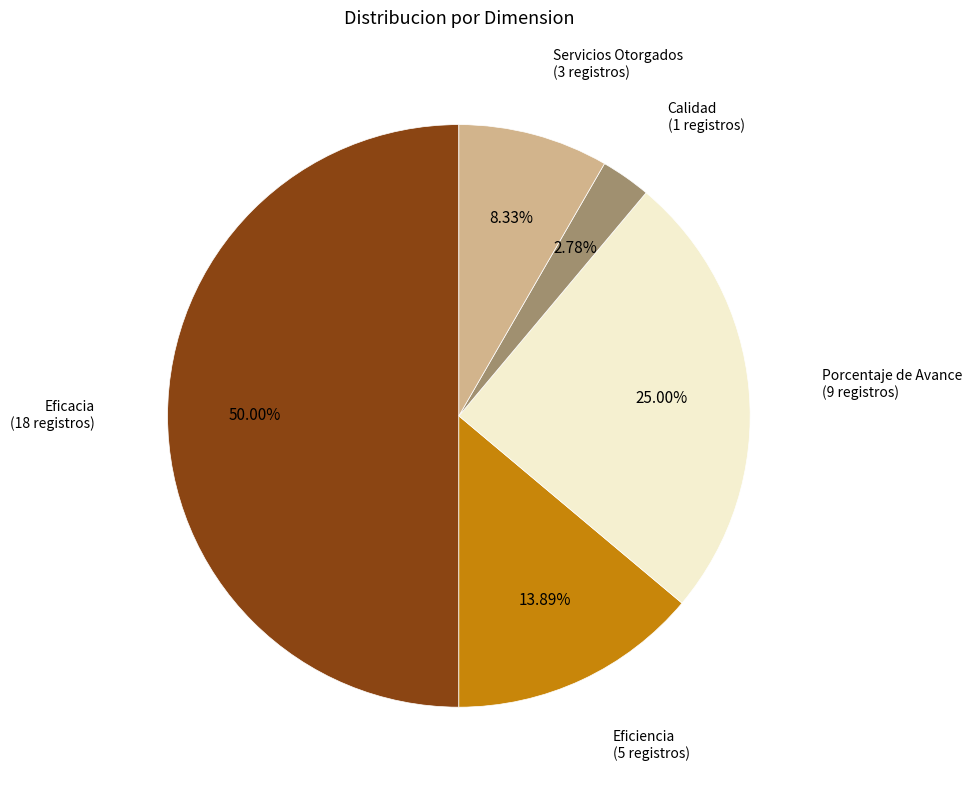

True or false: Eficacia accounts for 50% of the total.

True